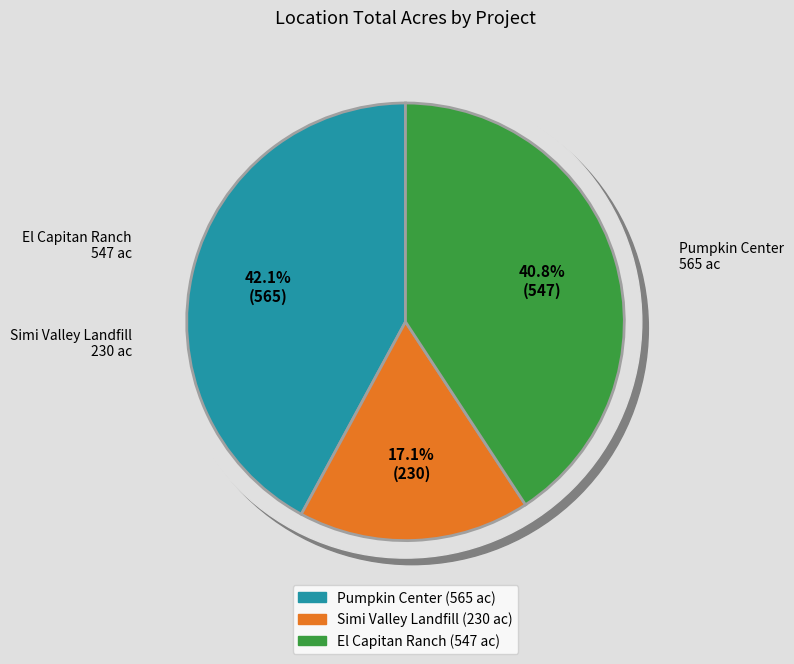

How many segments does this pie chart have?

3